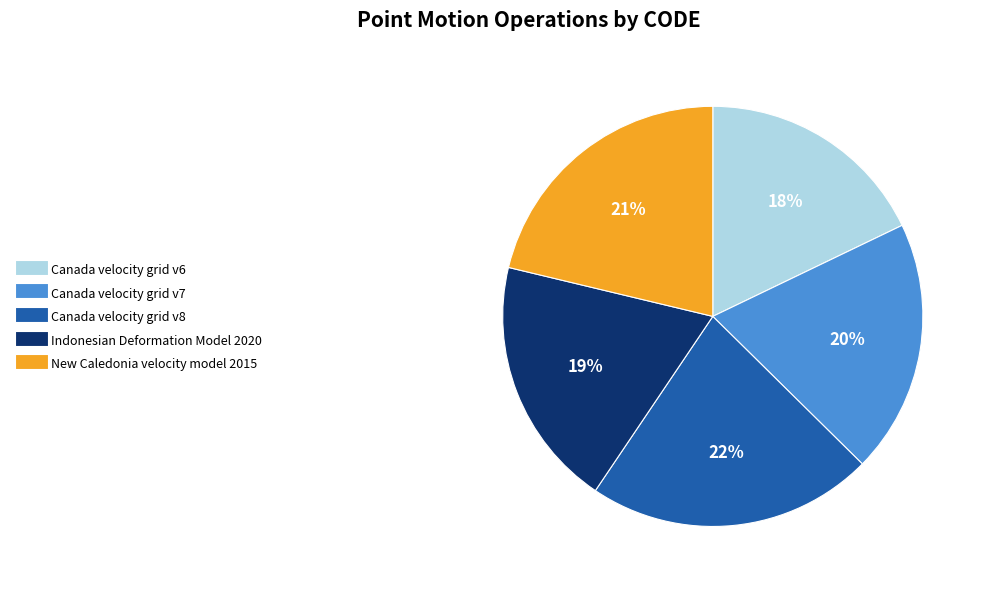

Is it true that Canada velocity grid v7 is 6% of the pie?

False